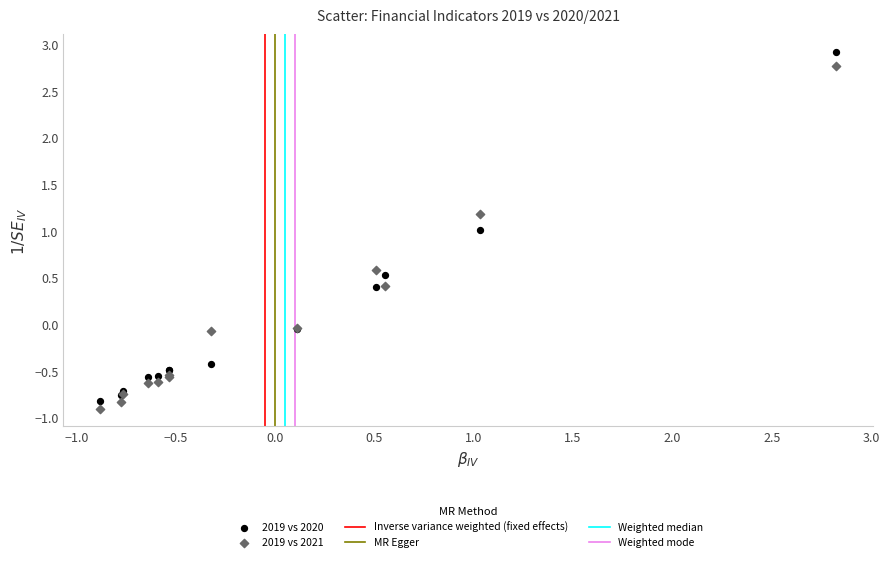

Which series has the largest Y range (max minus min)?

2019 vs 2020